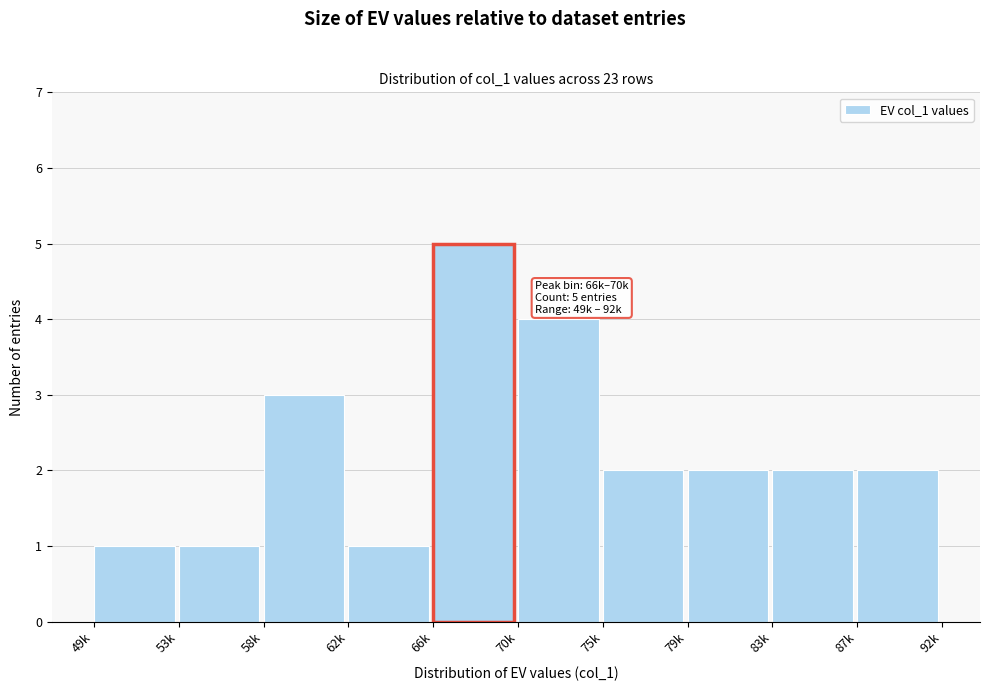

Reading right to left, transcribe all the data shown in this chart.

2	2	2	2	4	5	1	3	1	1